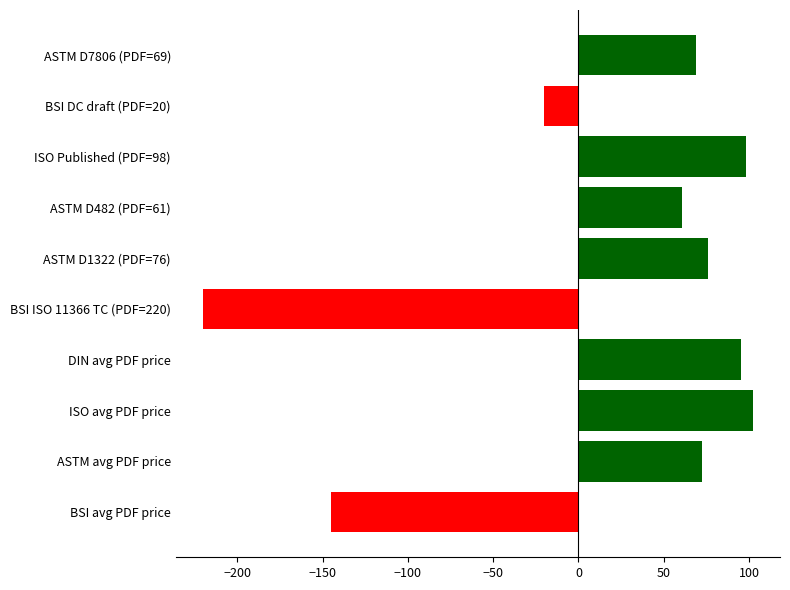

At which label is the value closest to -58?

BSI DC draft (PDF=20)